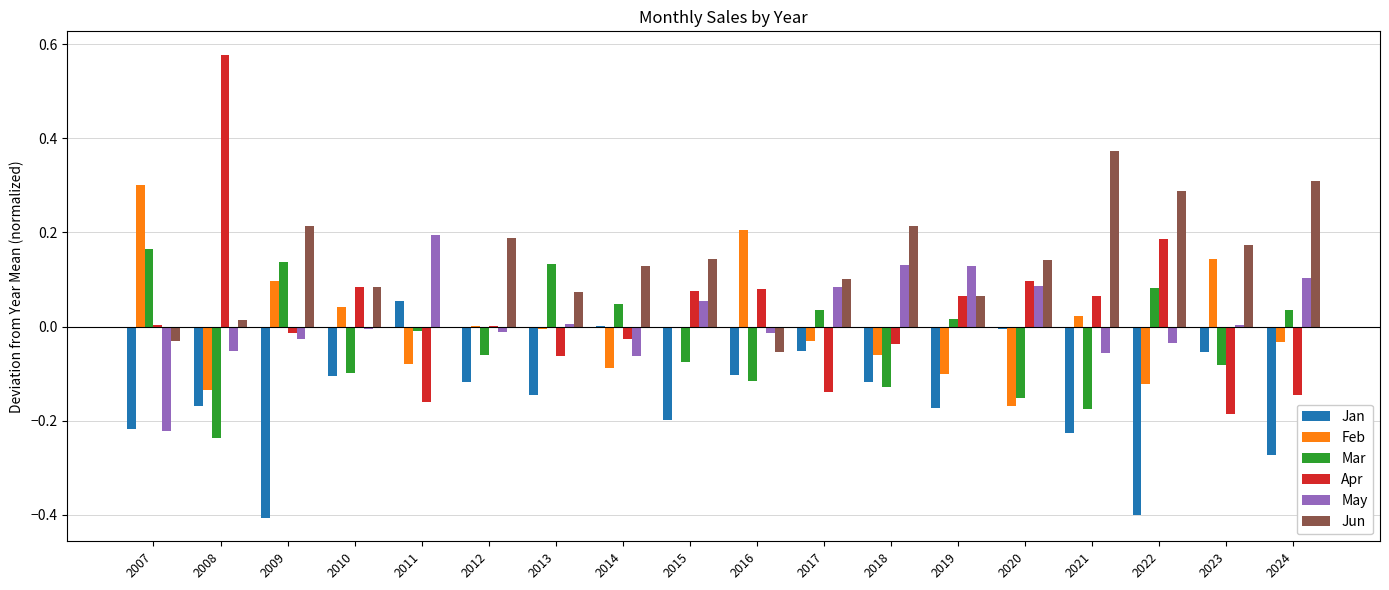

At which label does Jun reach its peak?

2021